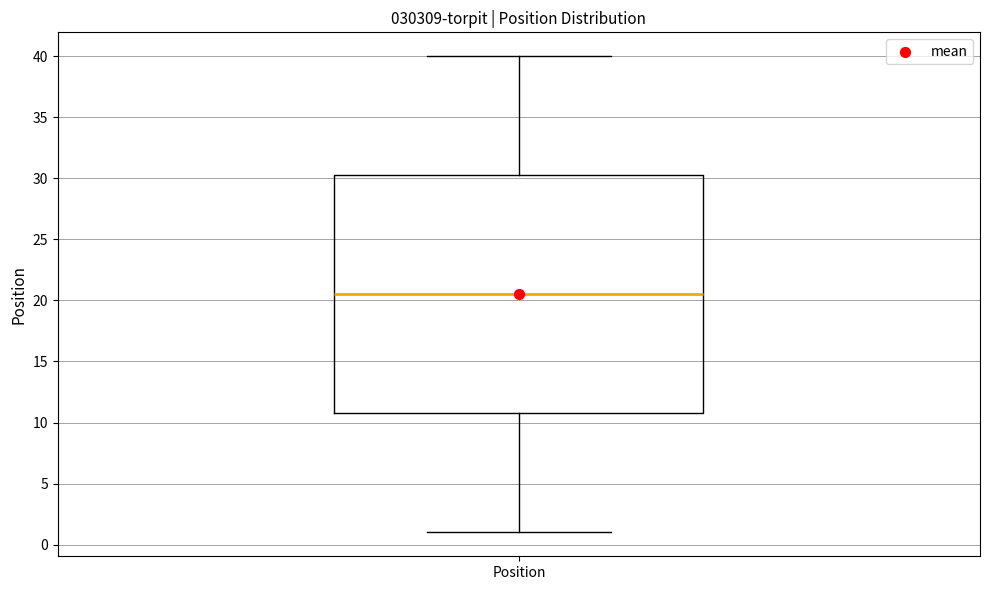

Read this box plot against the y-axis: the position of the median line, the range covered by the box, and the ends of both whiskers. The values are not printed on the chart, so give them approximately, as read against the axis.

median 20.5, box 11.0 to 30.5, whiskers 1.0 to 40.0